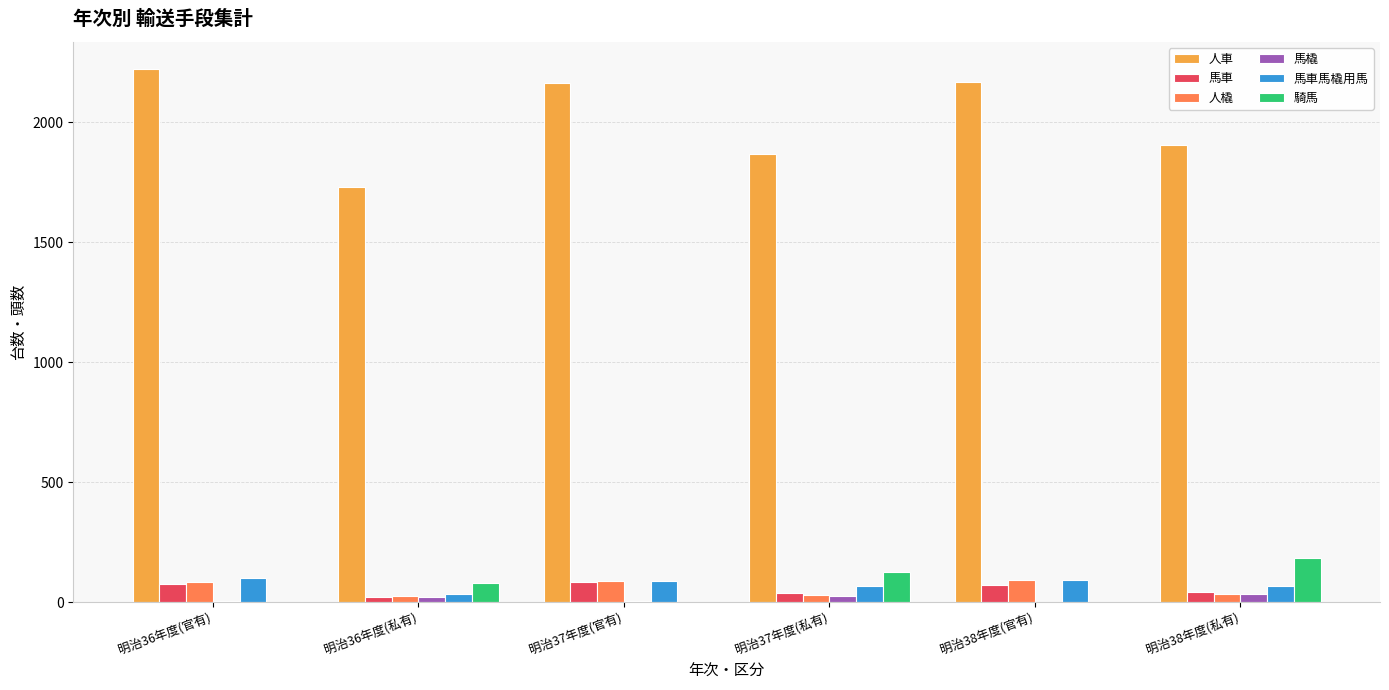

What is the maximum value for 人車?

2223